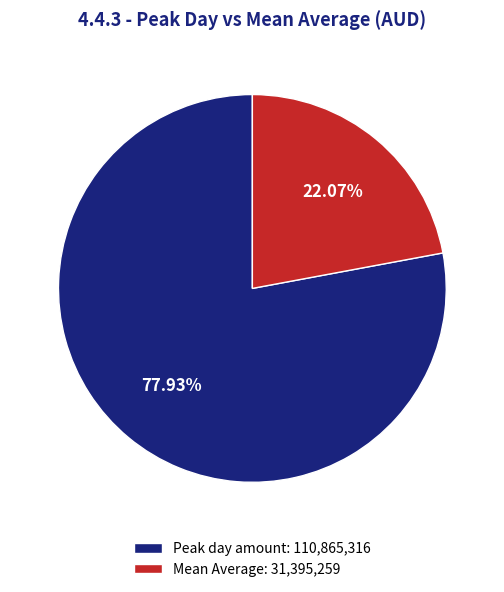

What is the largest slice in the pie chart?

Peak day amount: 110,865,316